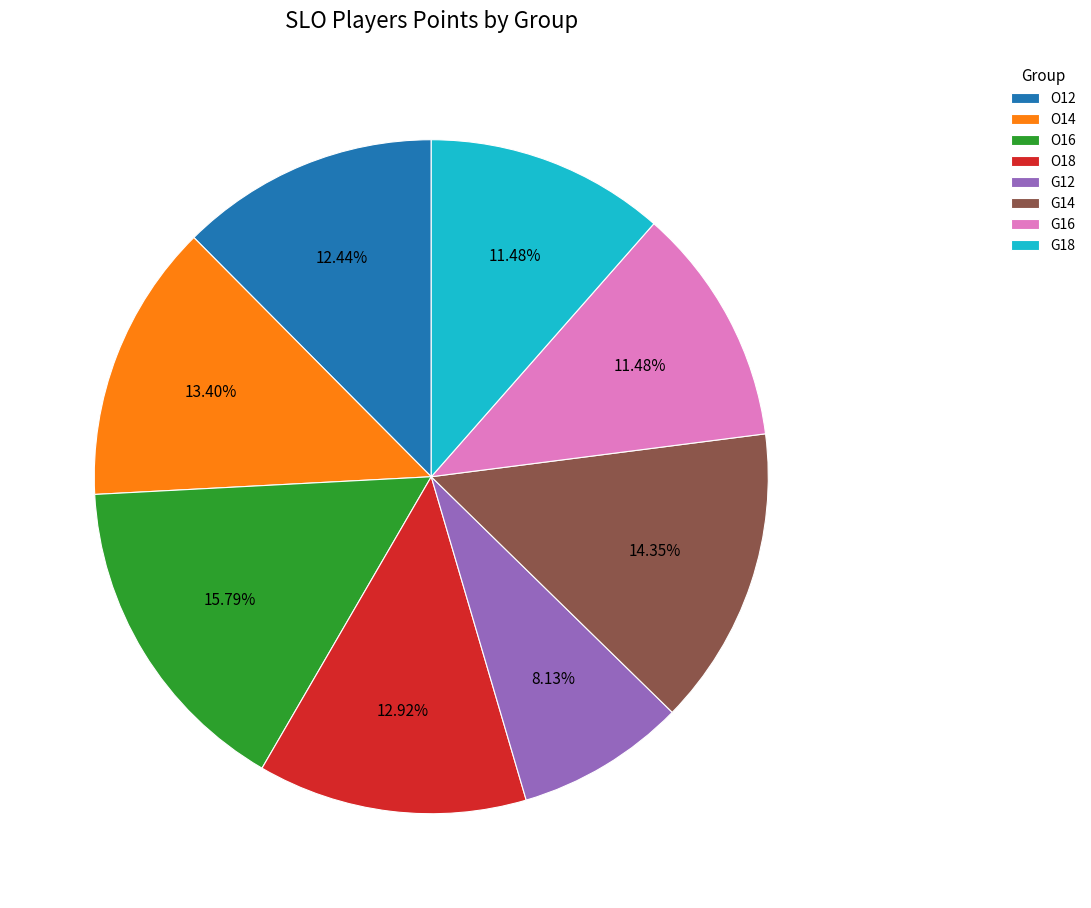

What is the ratio of the value at G12 to the value at O12?

0.7